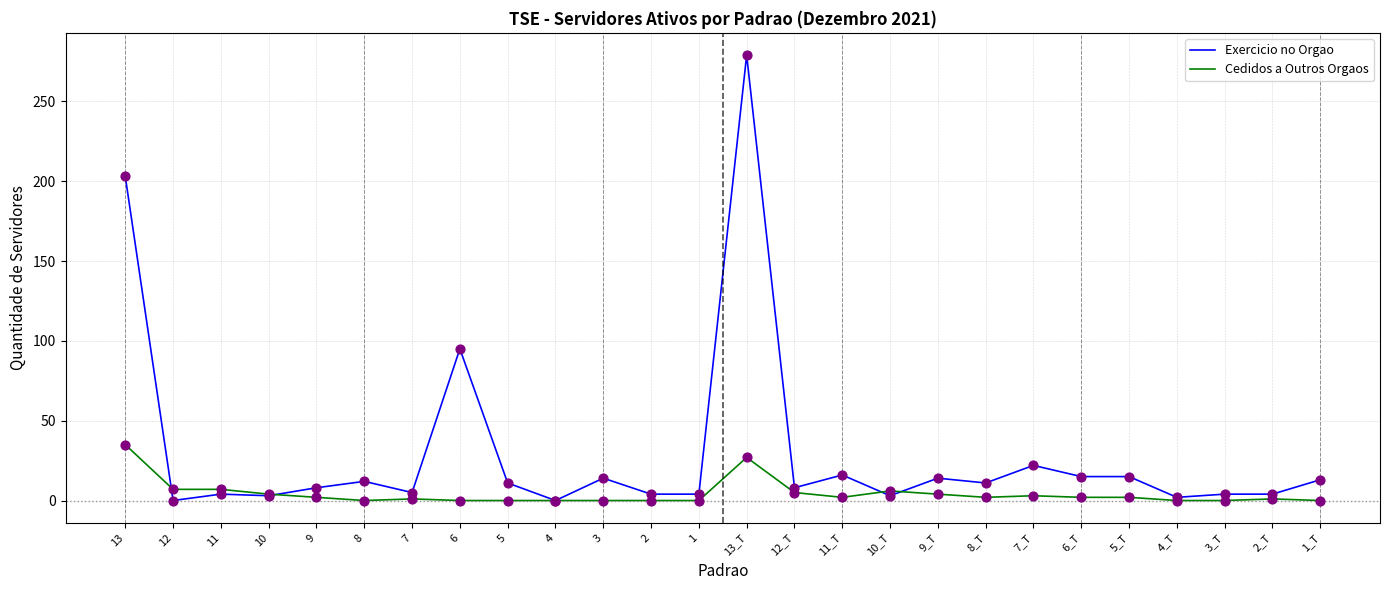

Which series has the largest total across all categories?

Exercicio no Orgao